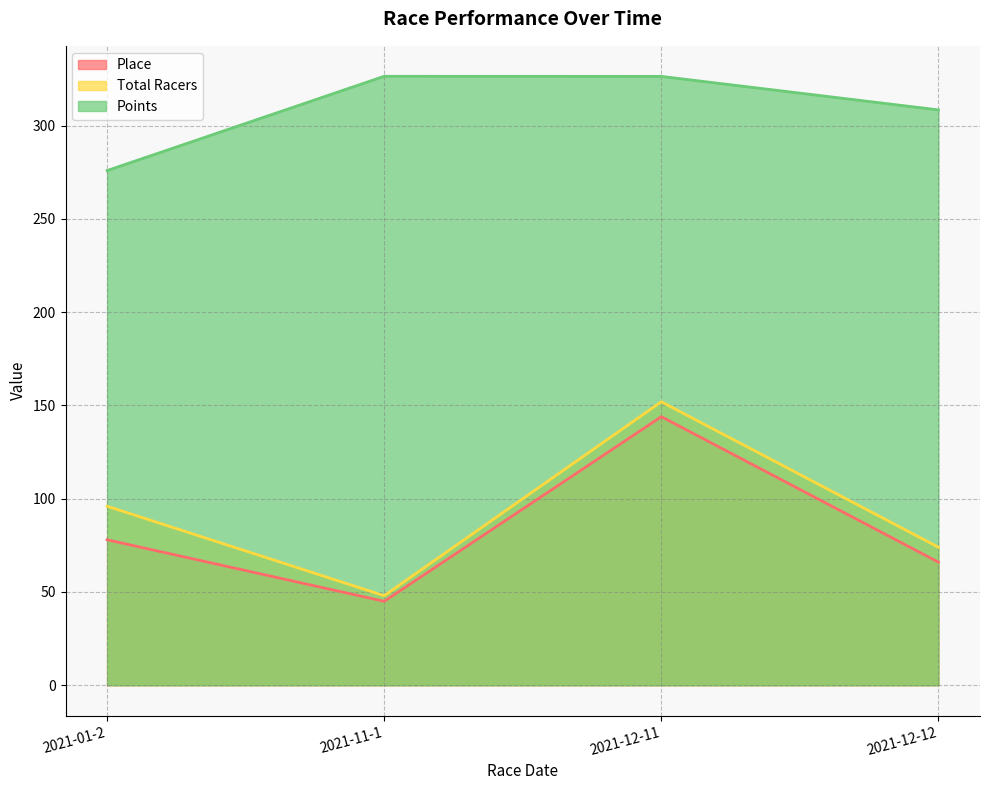

What value does the Place series have at 2021-12-11?

144.0